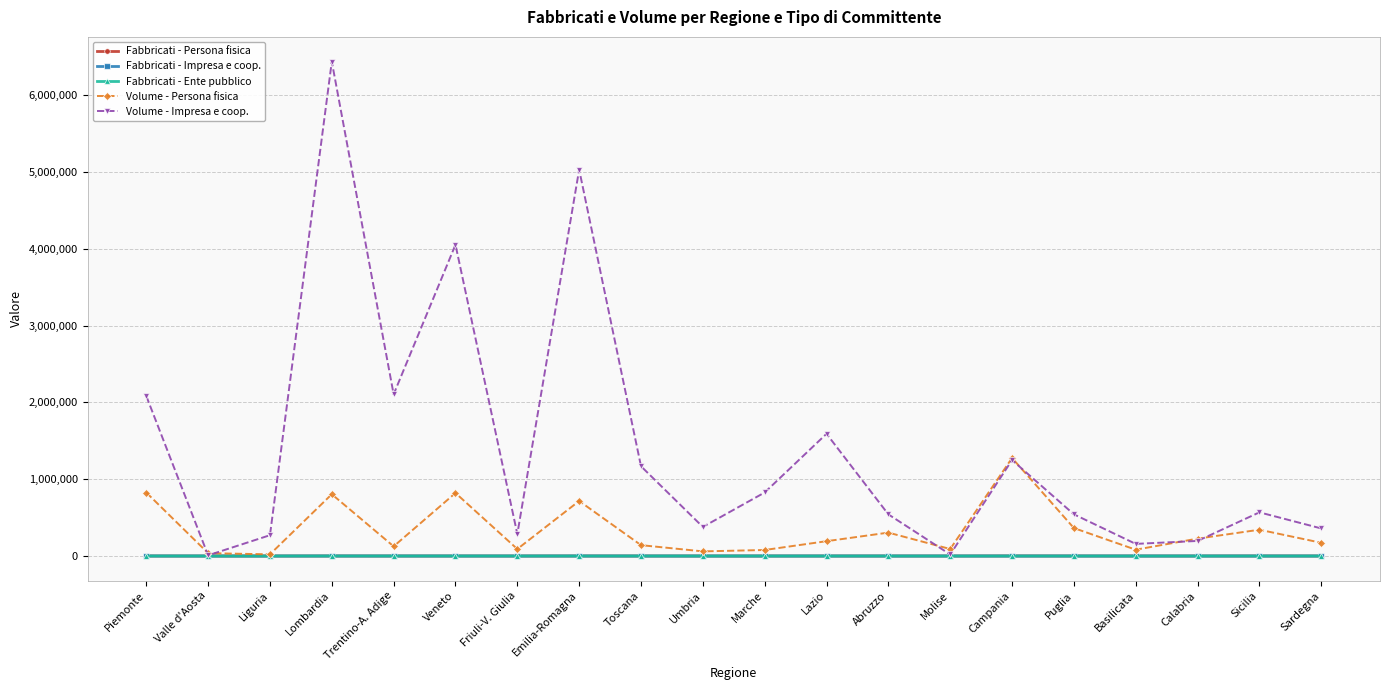

Which series has the largest range (max minus min)?

Volume - Impresa e coop.